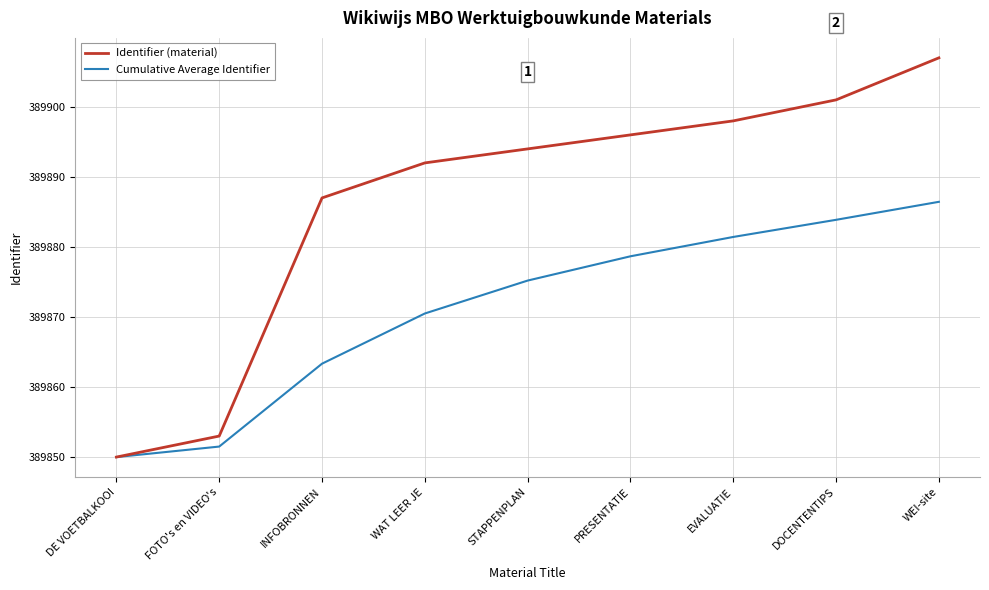

True or false: Cumulative Average Identifier has more than 0 points higher than both neighbors.

False